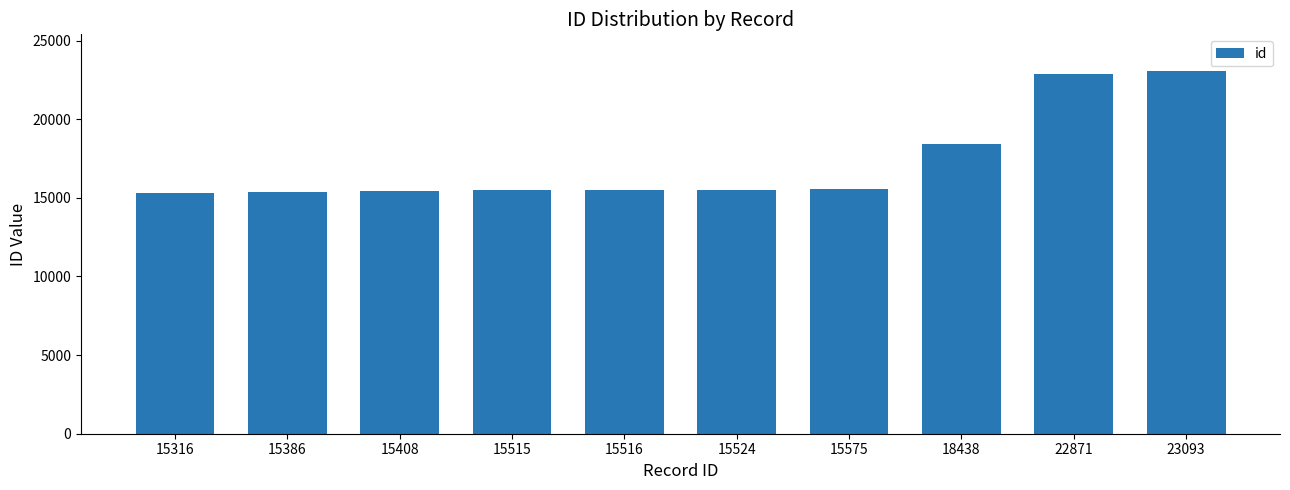

The value at 15515 is 10190. True or false?

False